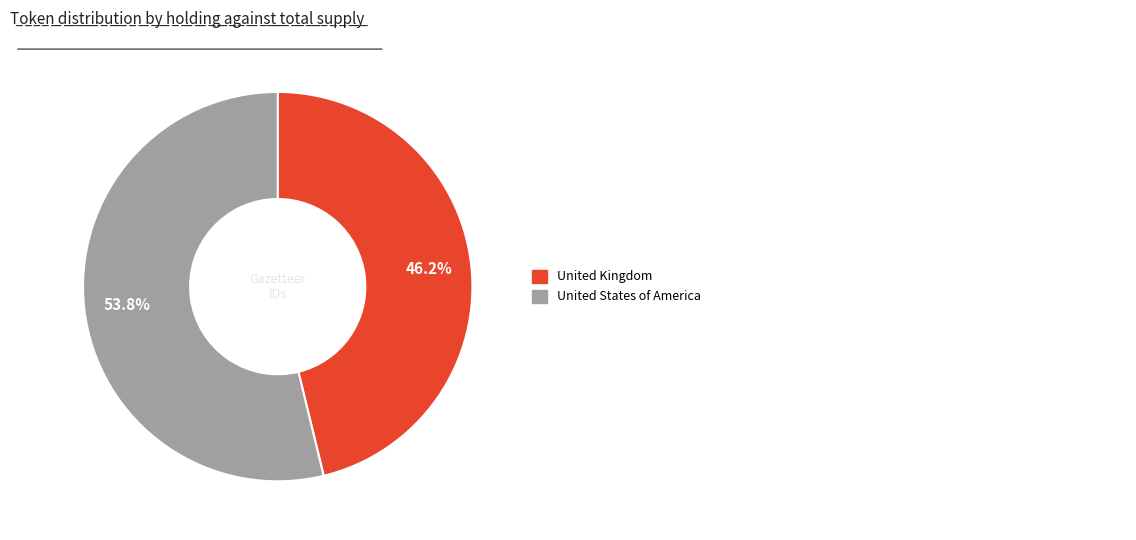

Does any single category account for the majority?

Yes